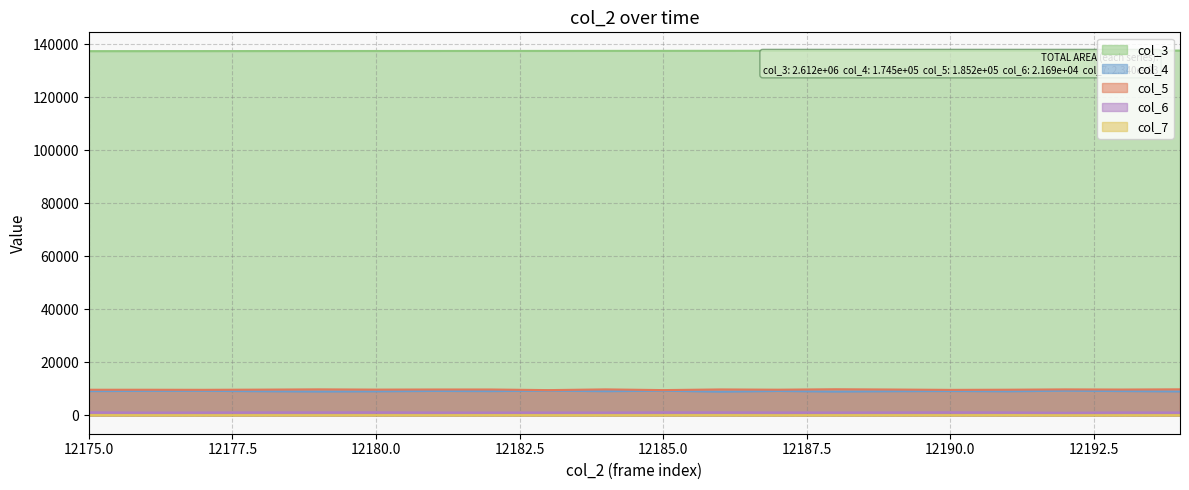

Between 12188 and 12184, which is larger?

12188